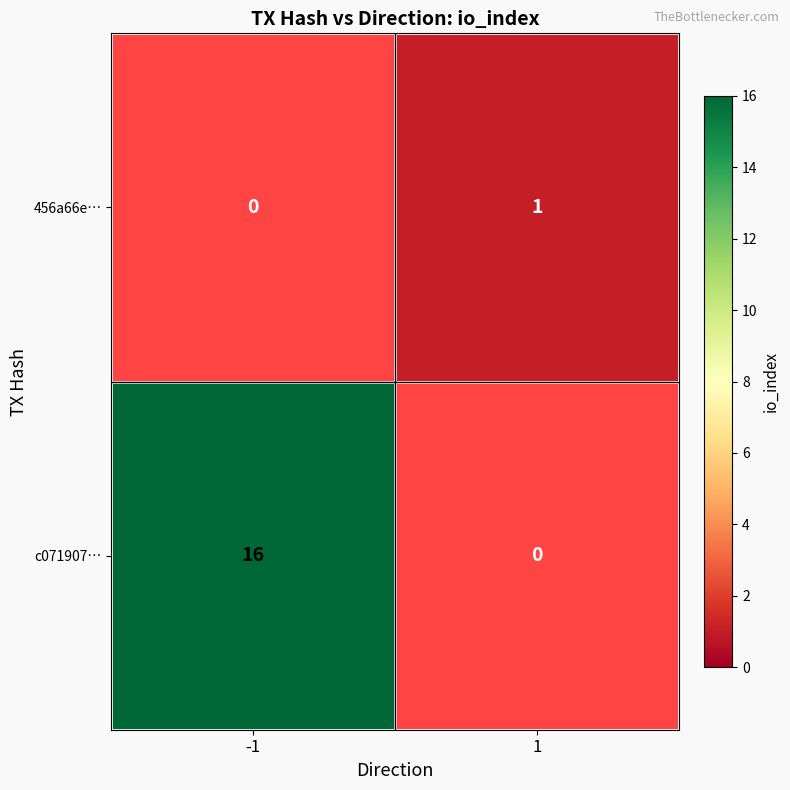

The c071907… series shows 16 at -1. True or false?

True